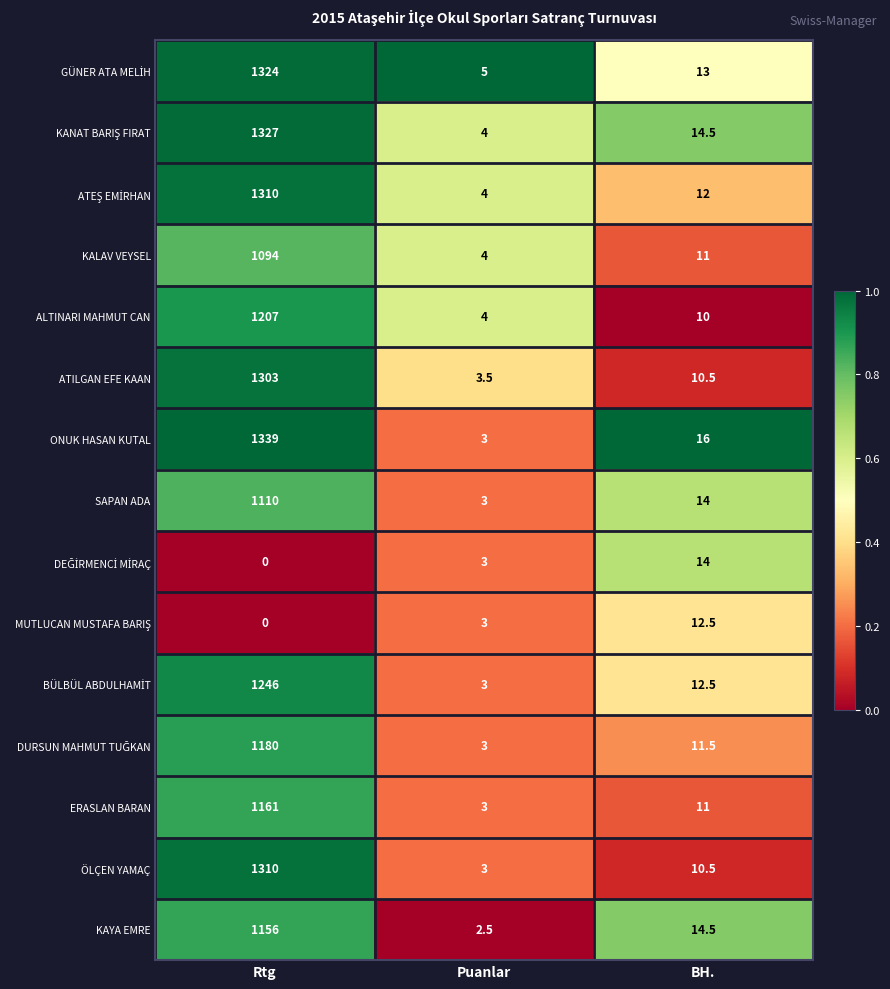

At which category is the sum across all series the highest?

Rtg